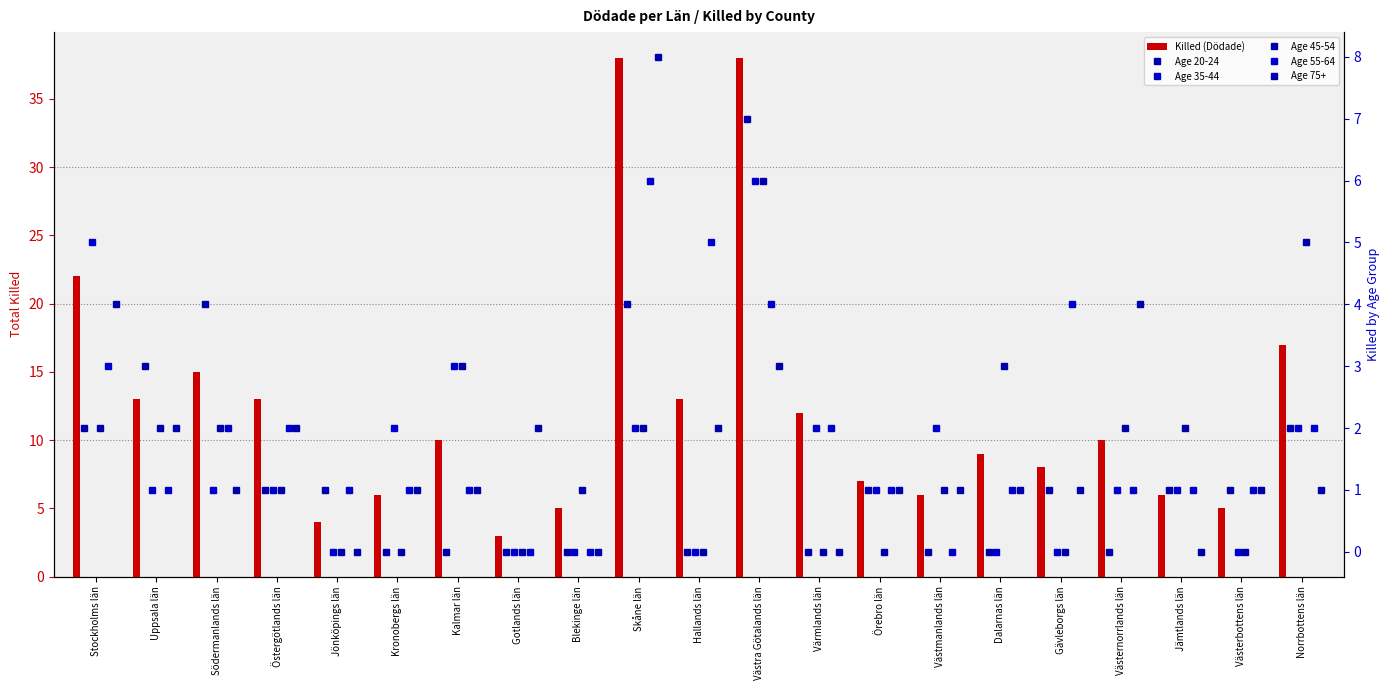

Which label corresponds to the largest value in the chart?

Skåne län